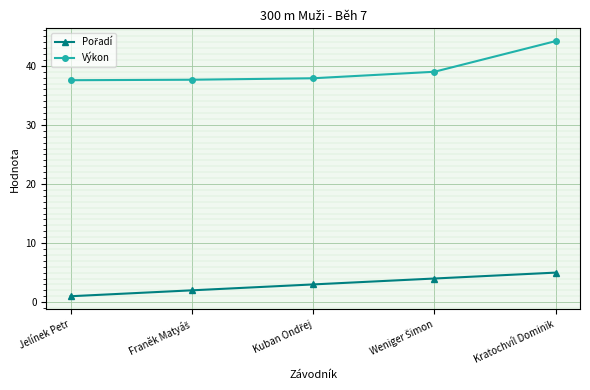

Which series has the widest spread of values?

Výkon